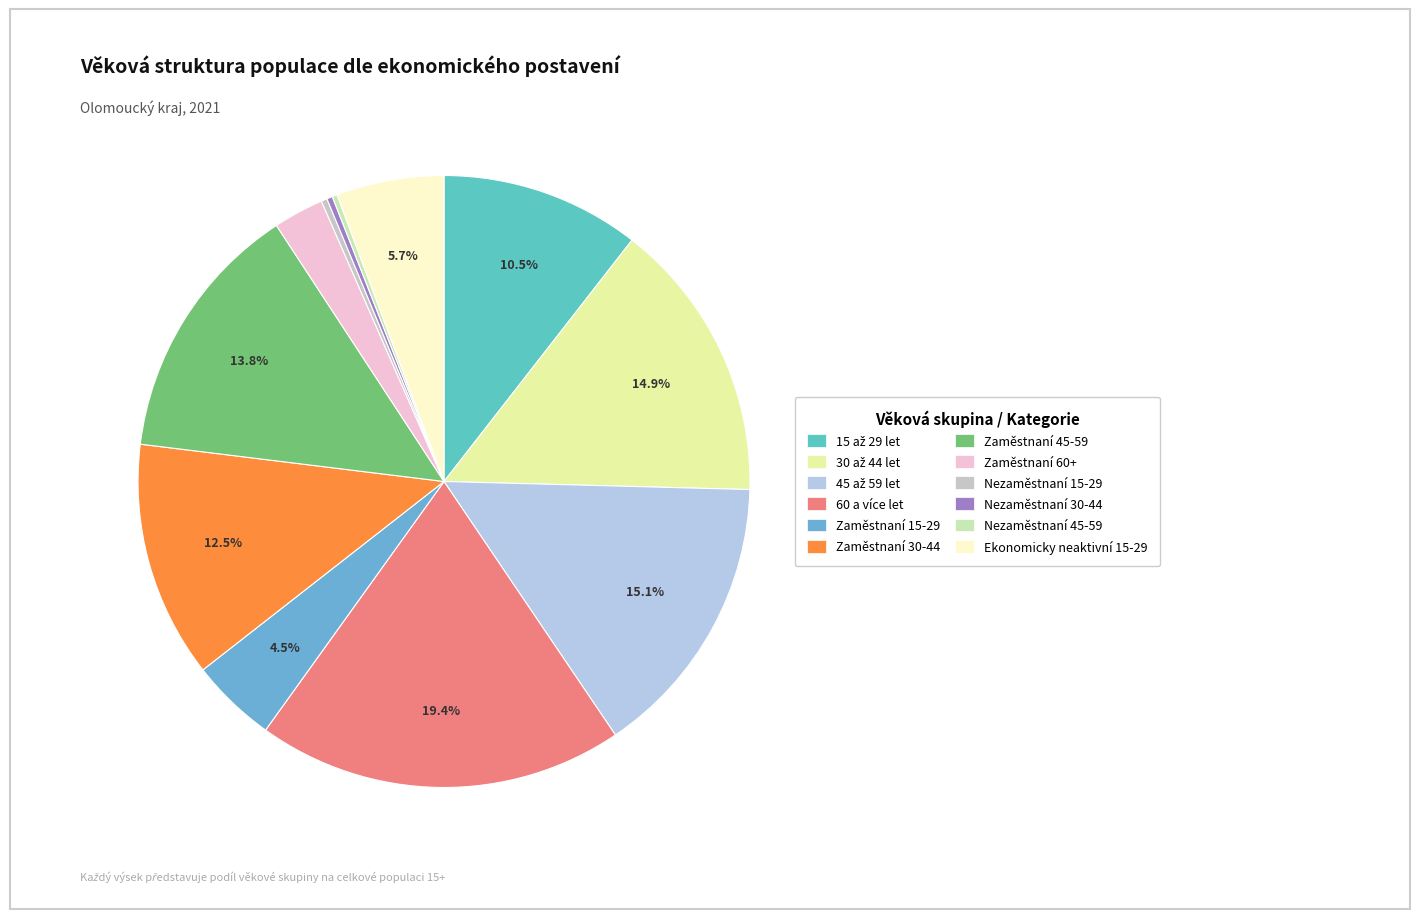

To the nearest percent, what portion does Zaměstnaní 45-59 represent?

14%